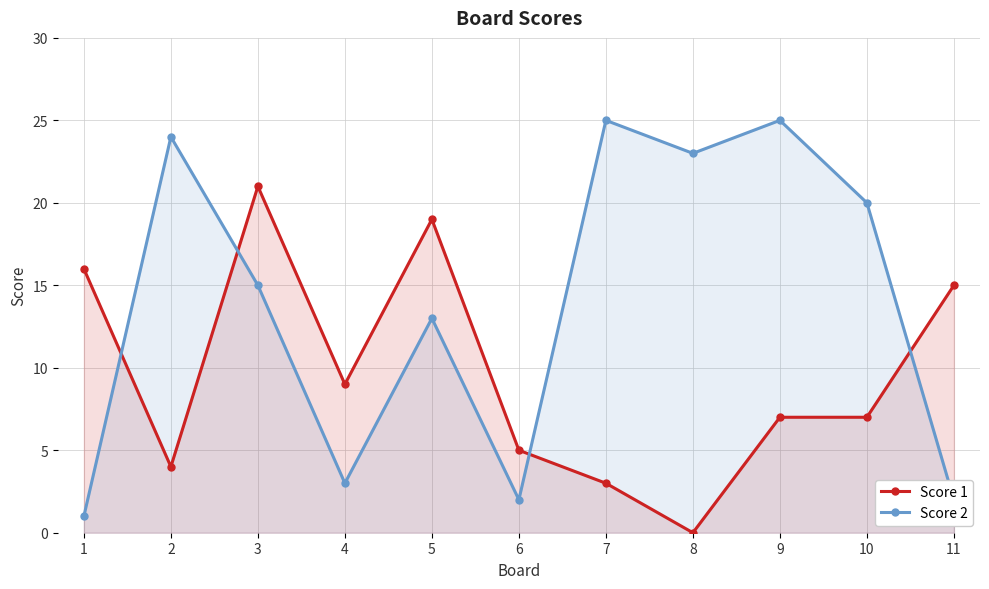

How many lines are shown in the chart?

2